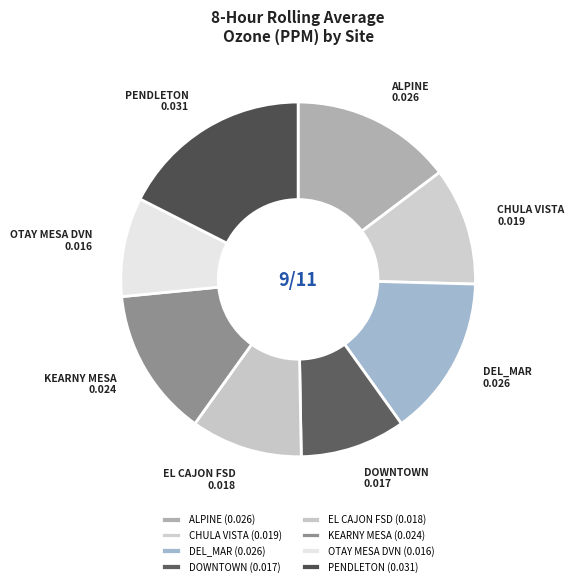

To the nearest percent, what percentage of the pie is CHULA VISTA?

11%